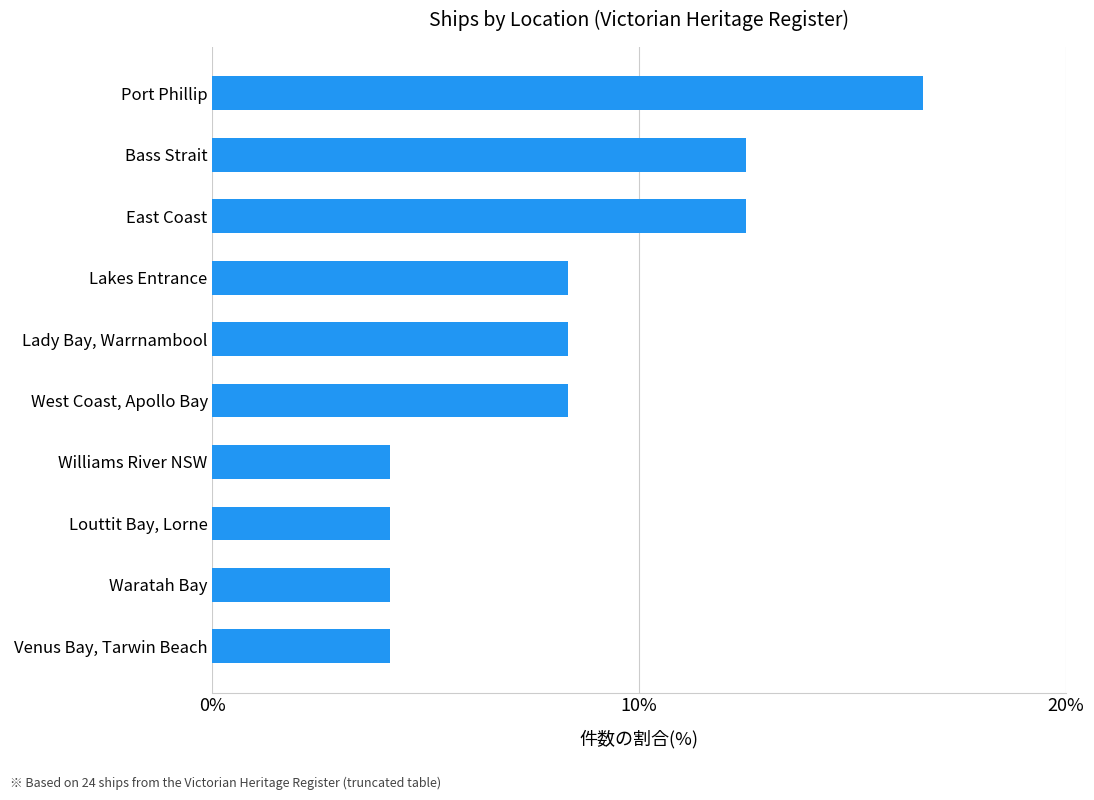

The value at Louttit Bay, Lorne is 1.7. True or false?

False